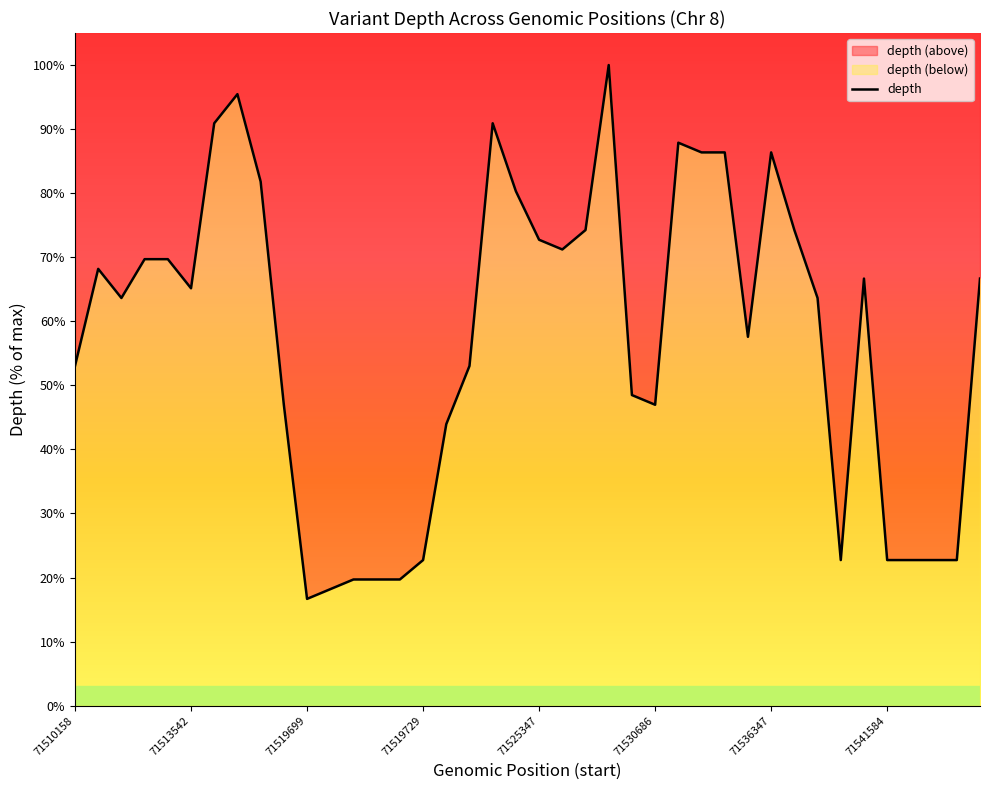

What is the greatest value displayed?

100.0